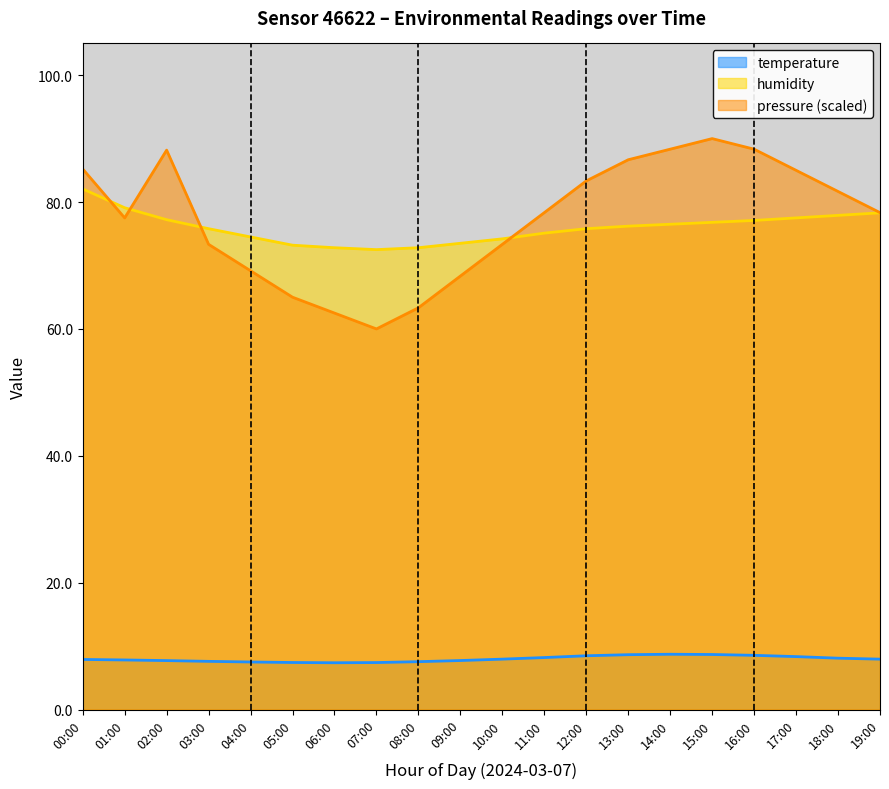

What is the total value across all series at 15:00?

175.5